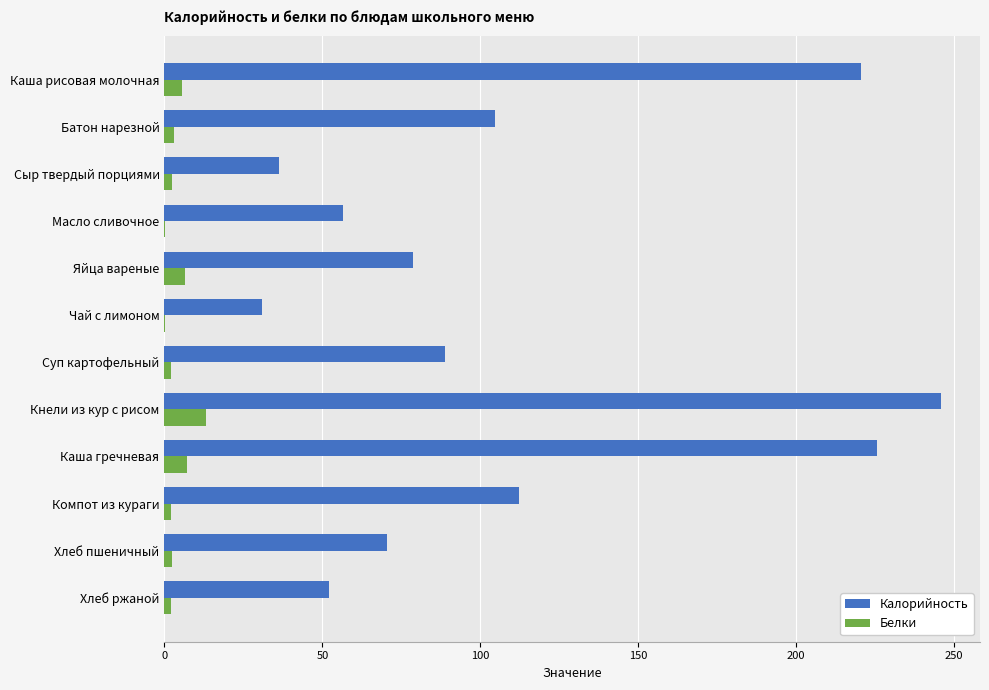

The value of Калорийность at Сыр твердый порциями is 19.9. True or false?

False